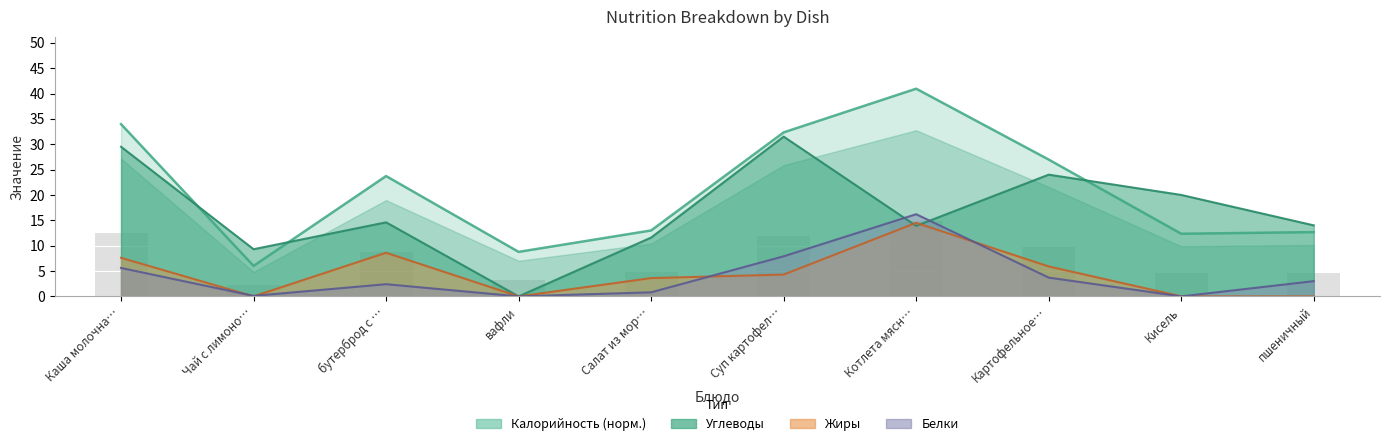

Is it true that Углеводы equals 0.0 at вафли?

True